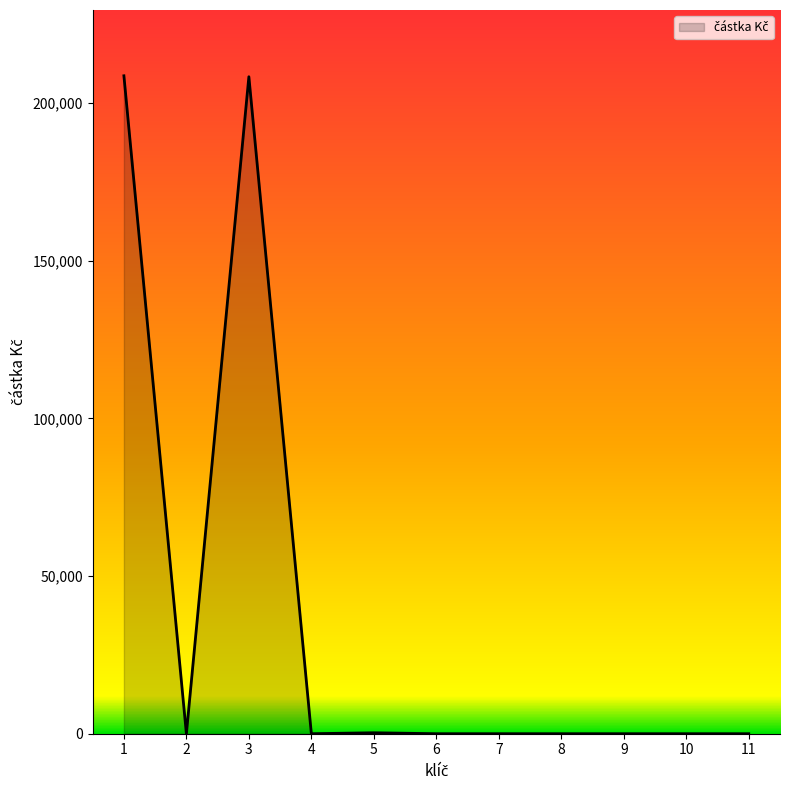

The value at 1 is 335956. True or false?

False